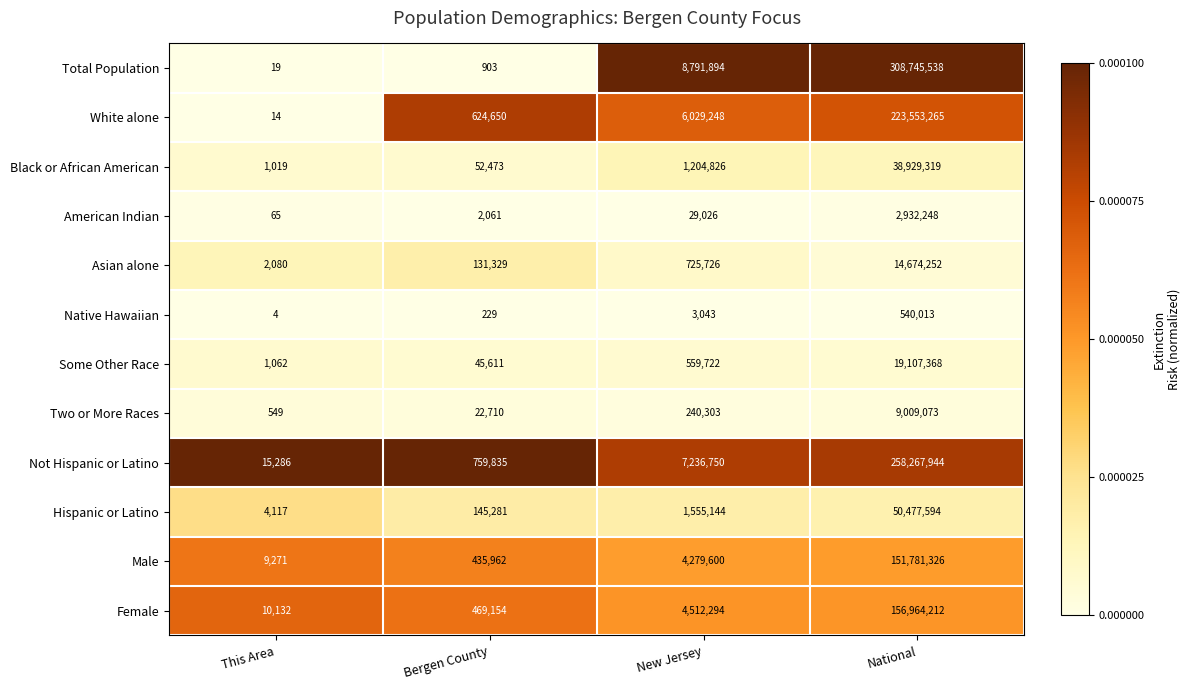

Rank the series by their maximum value, from highest to lowest.

Total Population, Not Hispanic or Latino, White alone, Female, Male, Hispanic or Latino, Black or African American, Some Other Race, Asian alone, Two or More Races, American Indian, Native Hawaiian